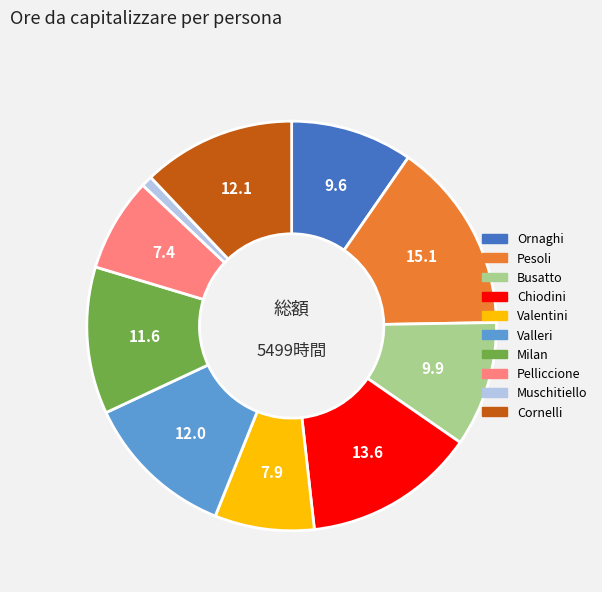

Does Valentini account for over 50% of the chart?

No